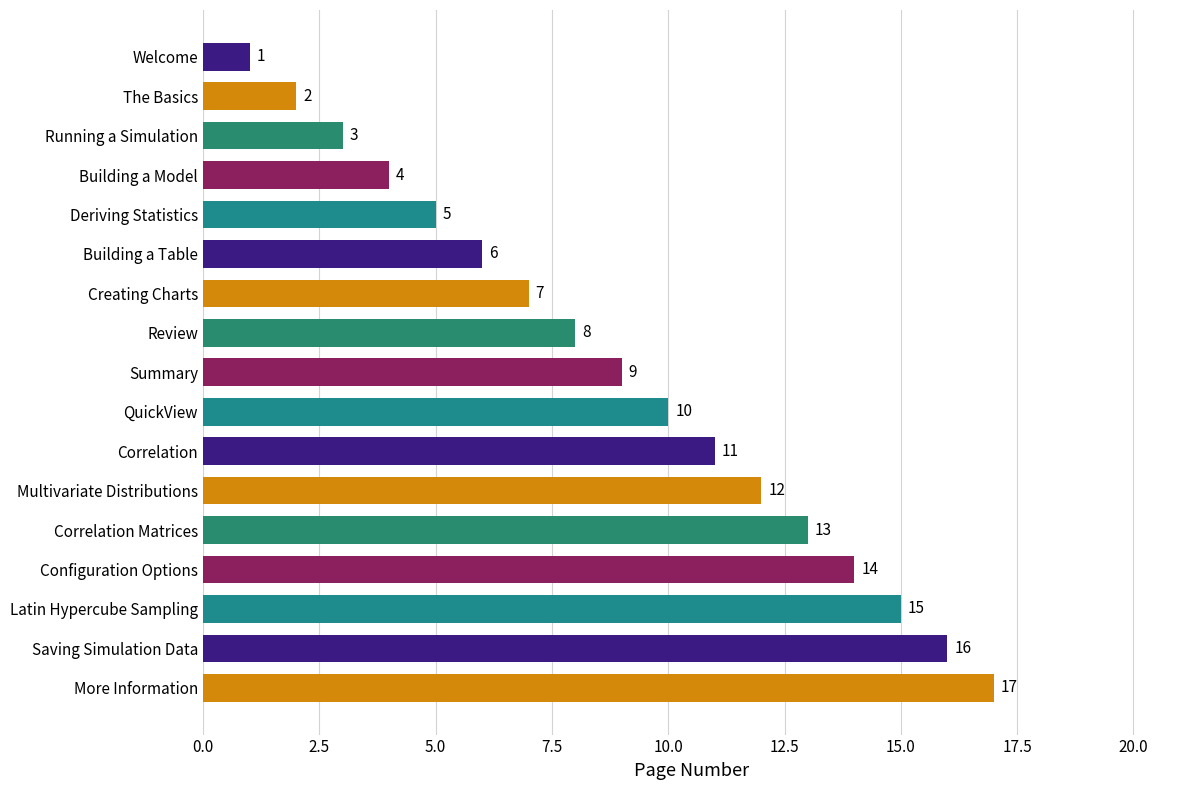

Count the number of categories in the chart.

17